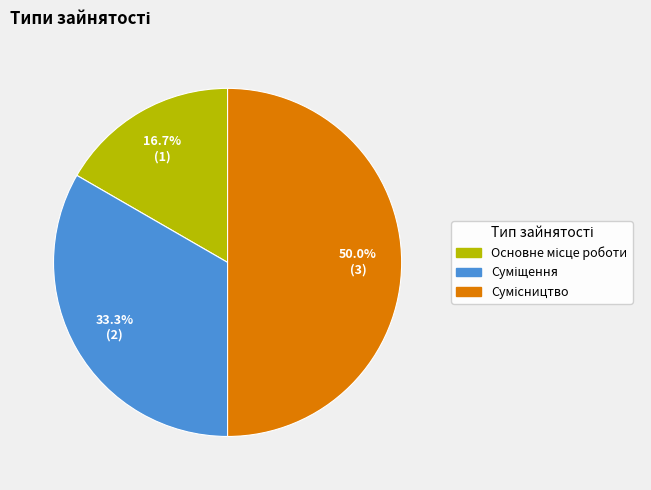

To the nearest percent, what percentage of the pie is Сумісництво?

50%